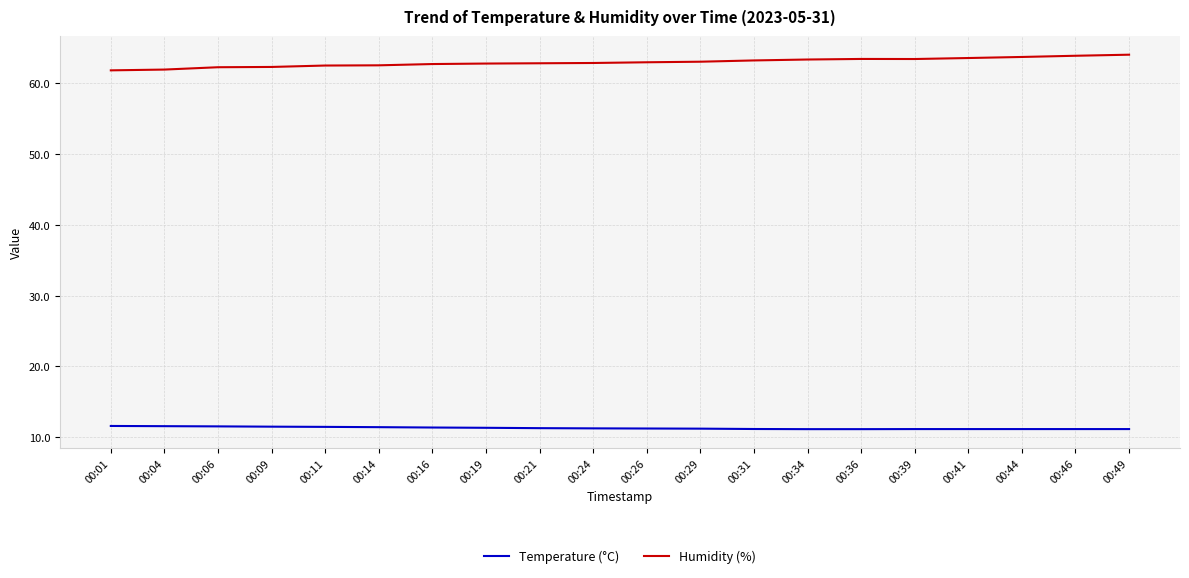

What is the greatest value displayed?

64.0